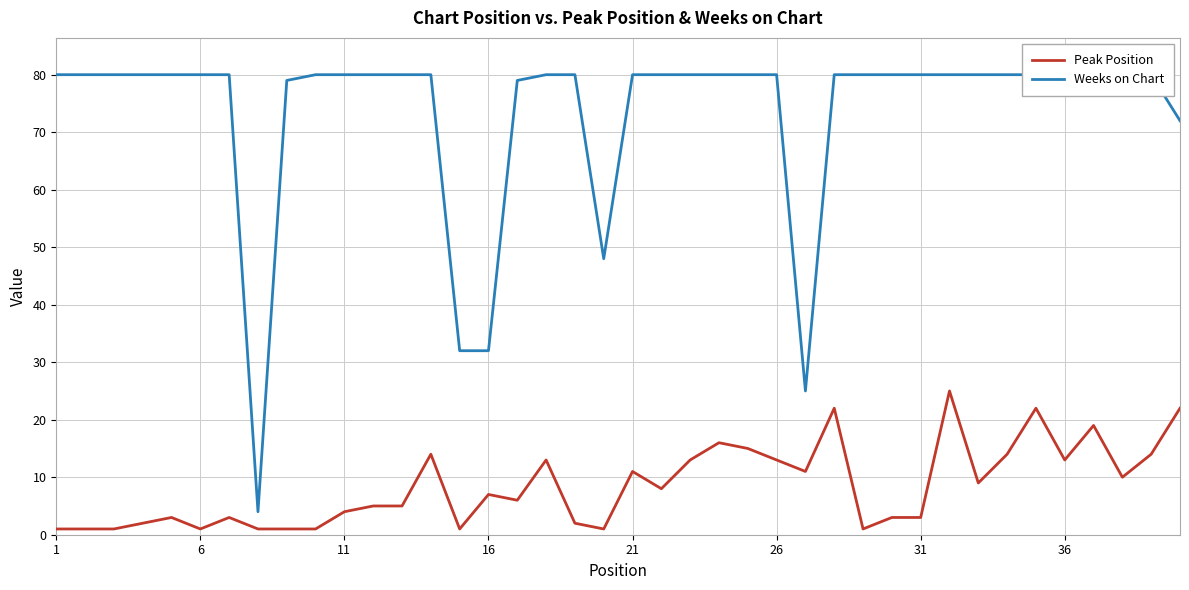

What is the approximate value of Peak Position at 16?

7